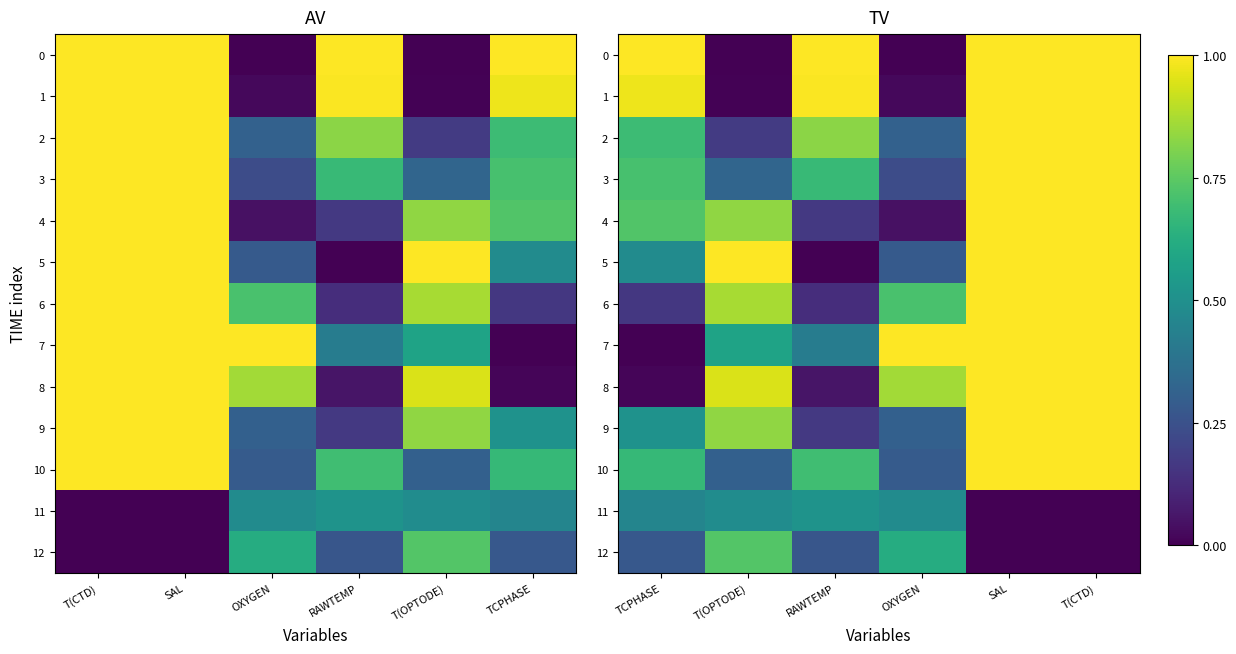

What is the difference between the maximum and minimum values in the 5 series?

1.0